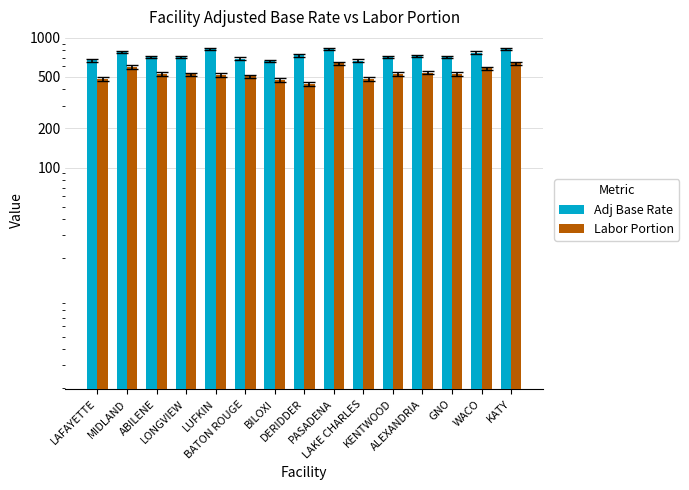

At how many categories does at least one series exceed 764?

5